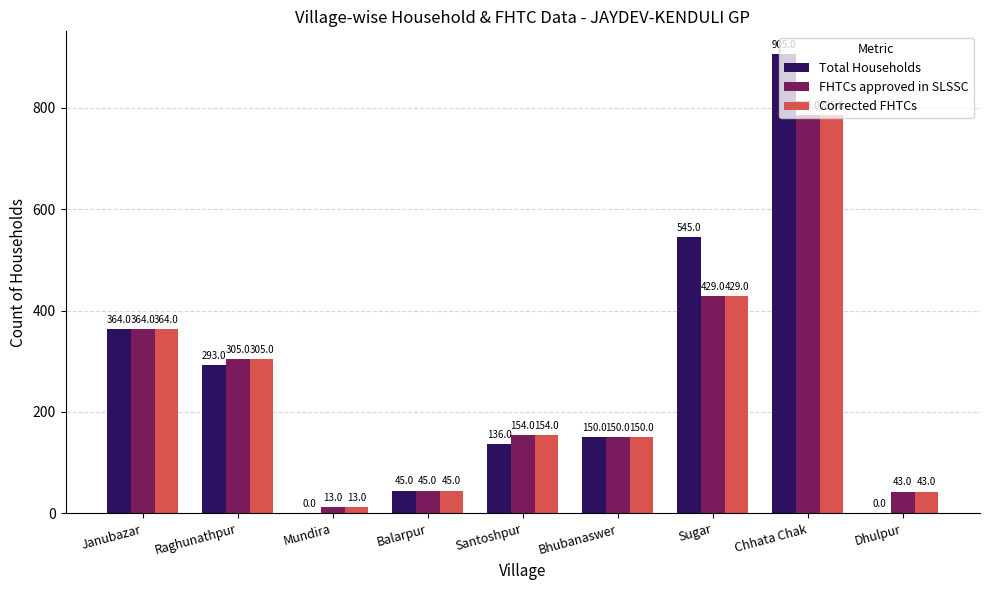

Reading left to right, list all the values displayed in this chart.

Total Households: Janubazar=364	Raghunathpur=293	Mundira=0	Balarpur=45	Santoshpur=136	Bhubanaswer=150	Sugar=545	Chhata Chak=905	Dhulpur=0
FHTCs approved in SLSSC: Janubazar=364	Raghunathpur=305	Mundira=13	Balarpur=45	Santoshpur=154	Bhubanaswer=150	Sugar=429	Chhata Chak=785	Dhulpur=43
Corrected FHTCs: Janubazar=364	Raghunathpur=305	Mundira=13	Balarpur=45	Santoshpur=154	Bhubanaswer=150	Sugar=429	Chhata Chak=785	Dhulpur=43